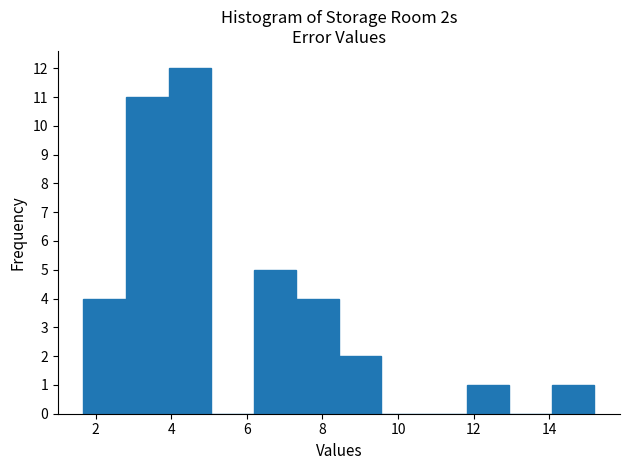

Which range on the x-axis has the tallest bar?

4.0 to 5.0